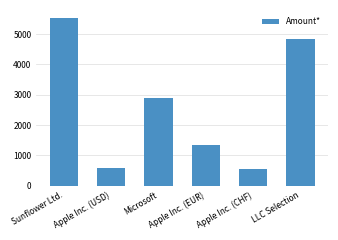

The chart shows a value of 4585.1 at Microsoft. True or false?

False